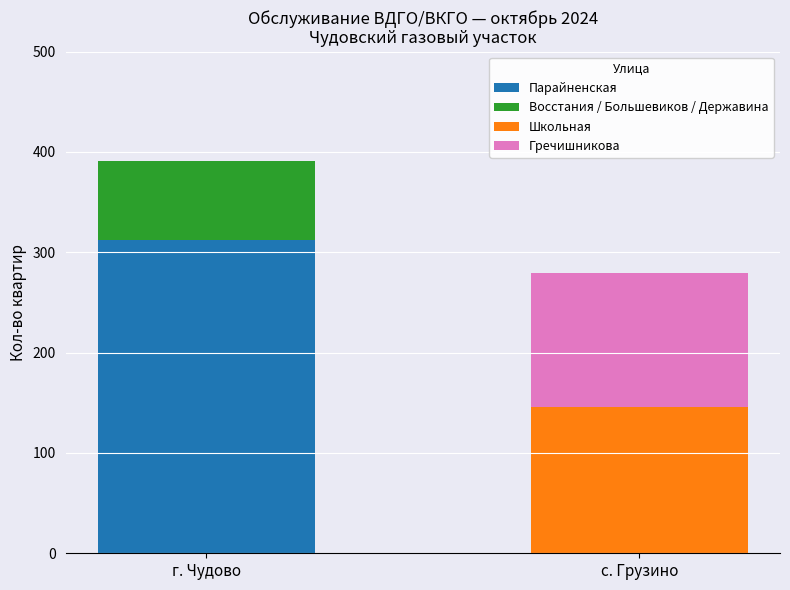

Reading left to right, list the values for the Парайненская series.

г. Чудово=312	с. Грузино=0